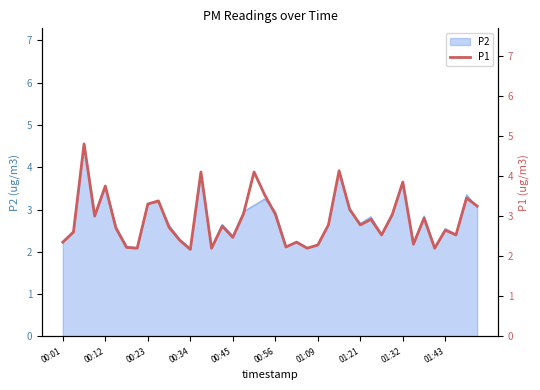

True or false: P2 has a value of 4.1 at 00:45.

False